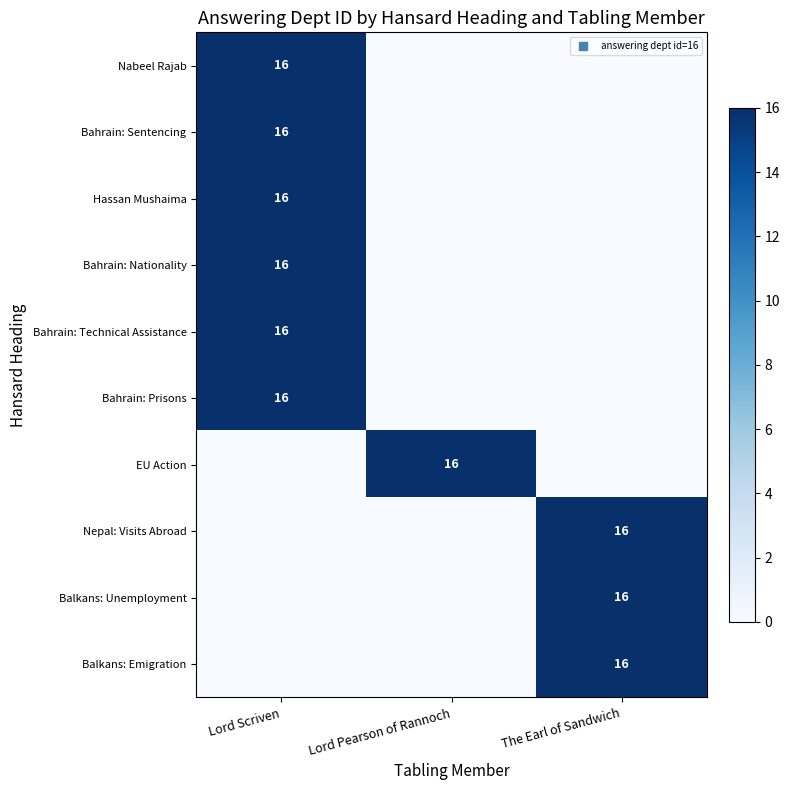

What is the difference between the Bahrain: Sentencing values at Lord Scriven and Lord Pearson of Rannoch?

16